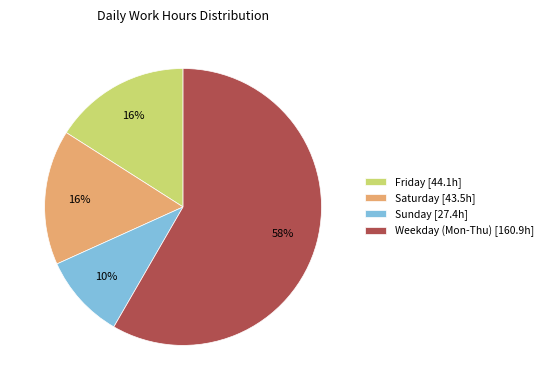

To the nearest percent, what is the combined percentage of Sunday [27.4h] and Saturday [43.5h]?

26%